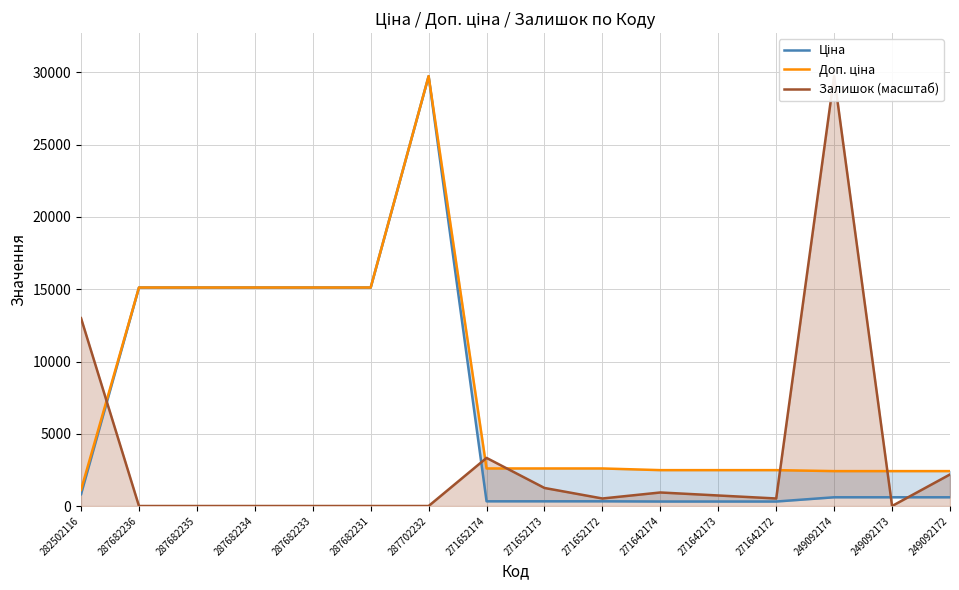

How many values in the Доп. ціна series exceed 2598?

9